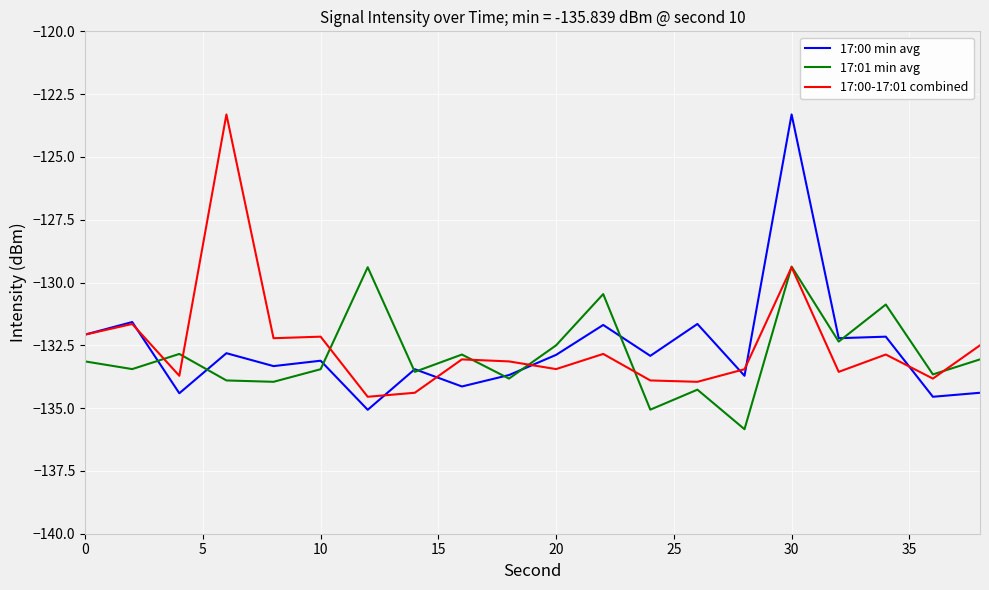

Rank the series by their average value, from lowest to highest.

17:01 min avg, 17:00 min avg, 17:00-17:01 combined